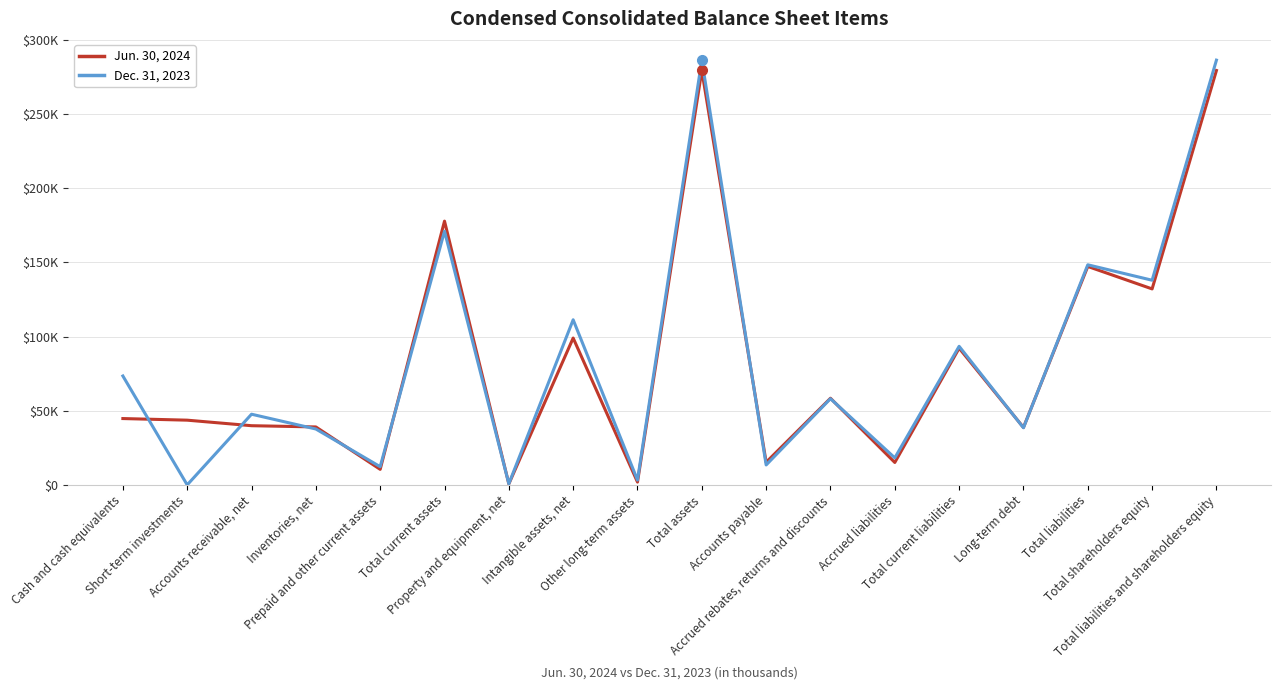

What are all the series names shown in the legend?

Jun. 30, 2024, Dec. 31, 2023